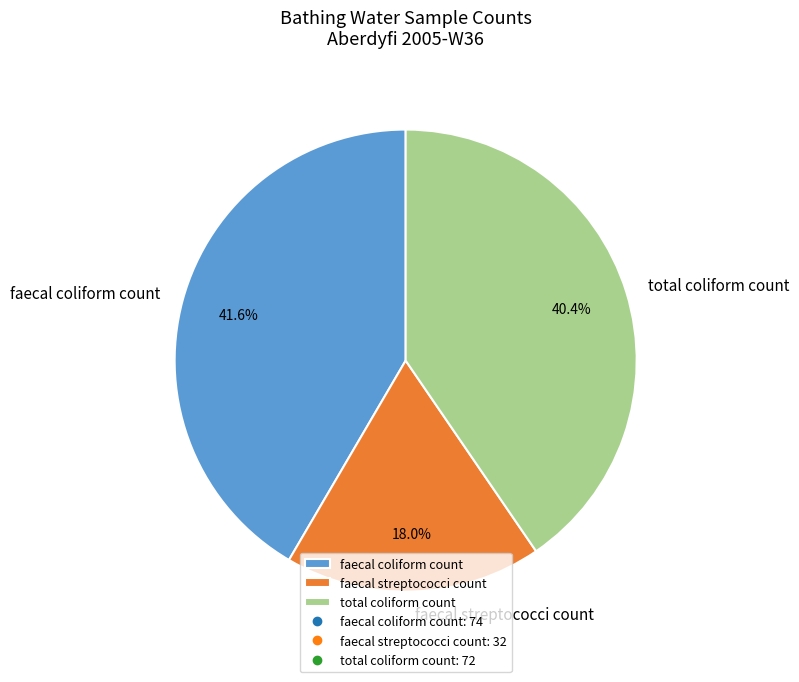

Is there a majority slice in this chart?

No